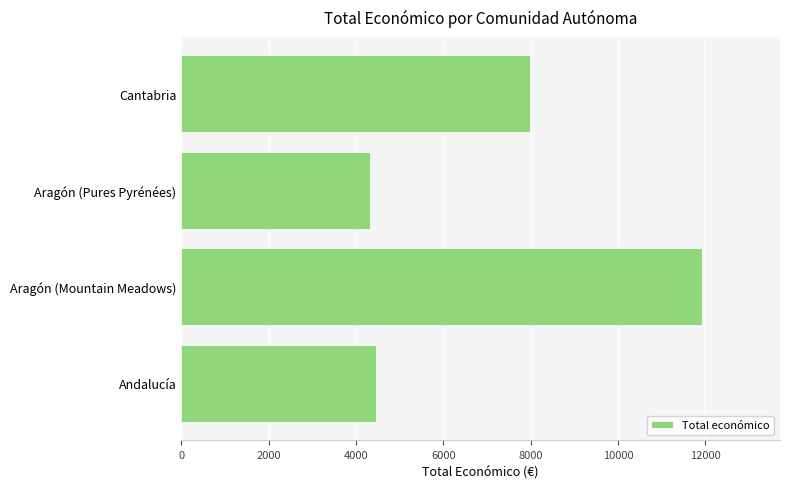

What is the change in value from Cantabria to Andalucía?

-3530